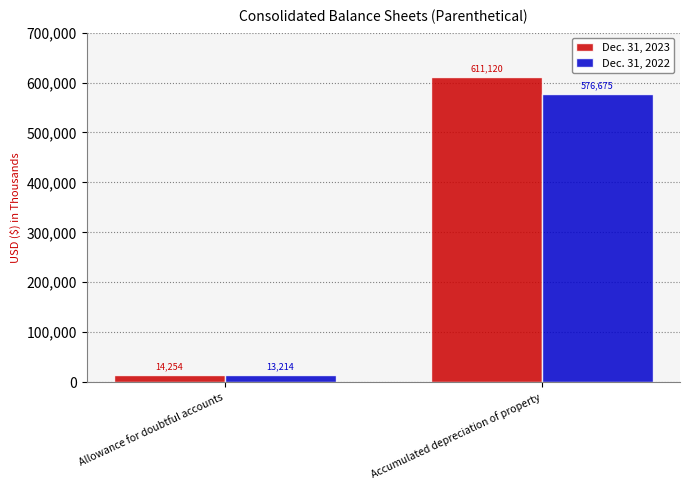

List the series in order of their peak value, lowest first.

Dec. 31, 2022, Dec. 31, 2023